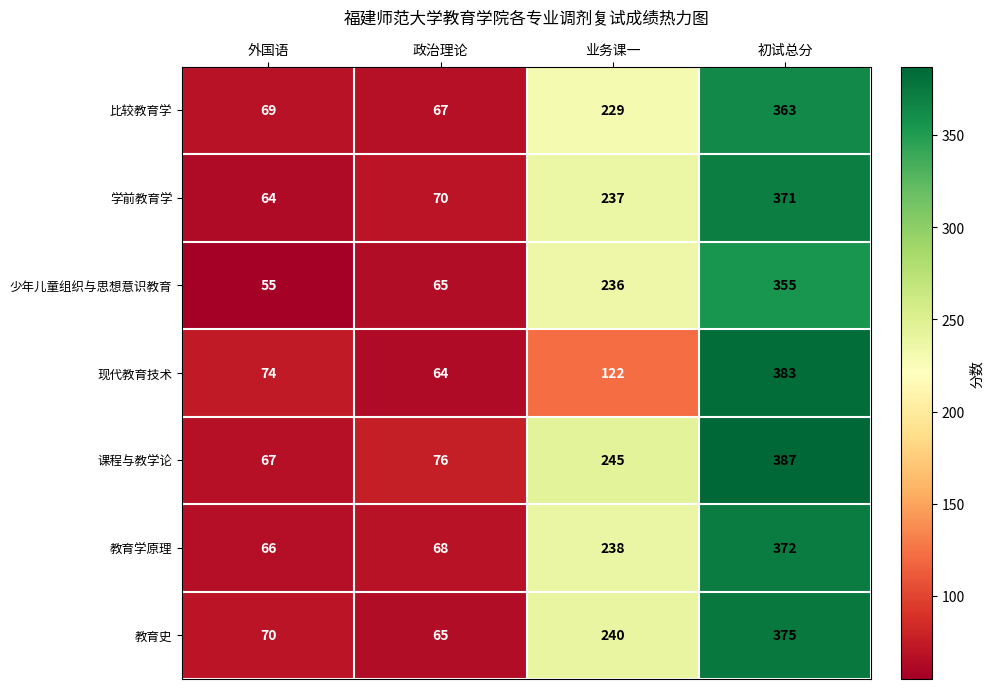

Rank the categories by 教育史 value from highest to lowest.

初试总分, 业务课一, 外国语, 政治理论